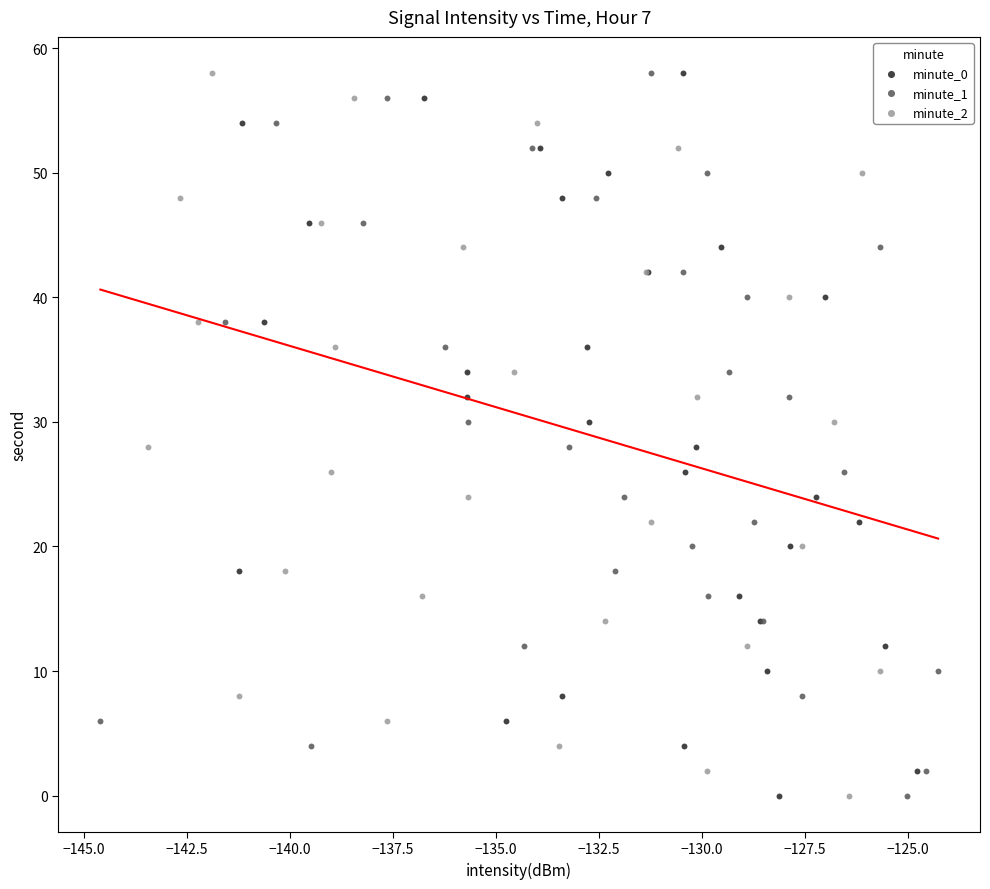

What are all the series names shown in the legend?

minute_0, minute_1, minute_2